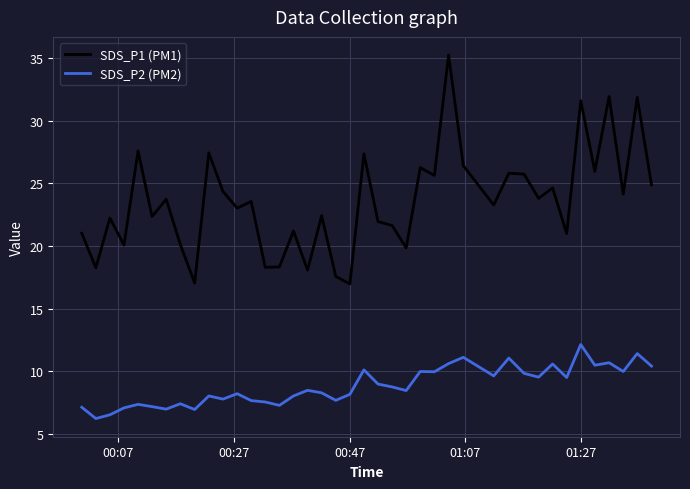

At how many categories does at least one series exceed 34?

1